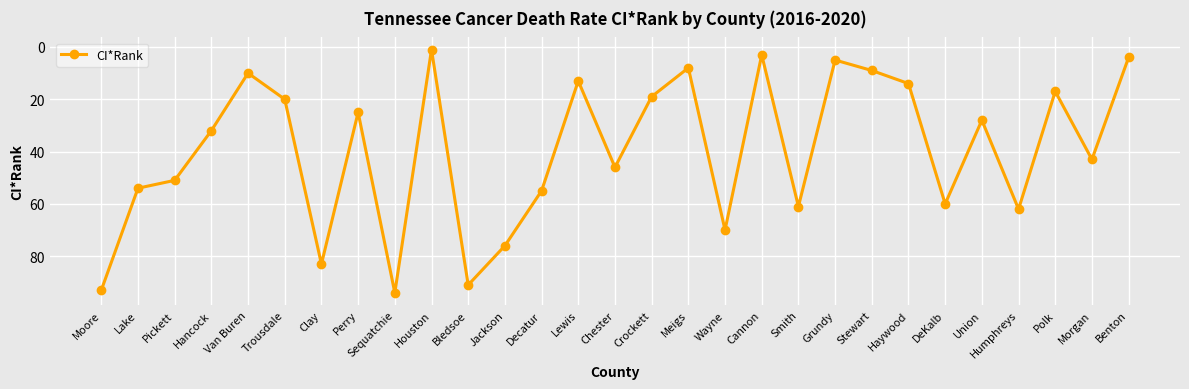

Reading left to right, what are all the values shown in this chart?

Moore=93	Lake=54	Pickett=51	Hancock=32	Van Buren=10	Trousdale=20	Clay=83	Perry=25	Sequatchie=94	Houston=1	Bledsoe=91	Jackson=76	Decatur=55	Lewis=13	Chester=46	Crockett=19	Meigs=8	Wayne=70	Cannon=3	Smith=61	Grundy=5	Stewart=9	Haywood=14	DeKalb=60	Union=28	Humphreys=62	Polk=17	Morgan=43	Benton=4